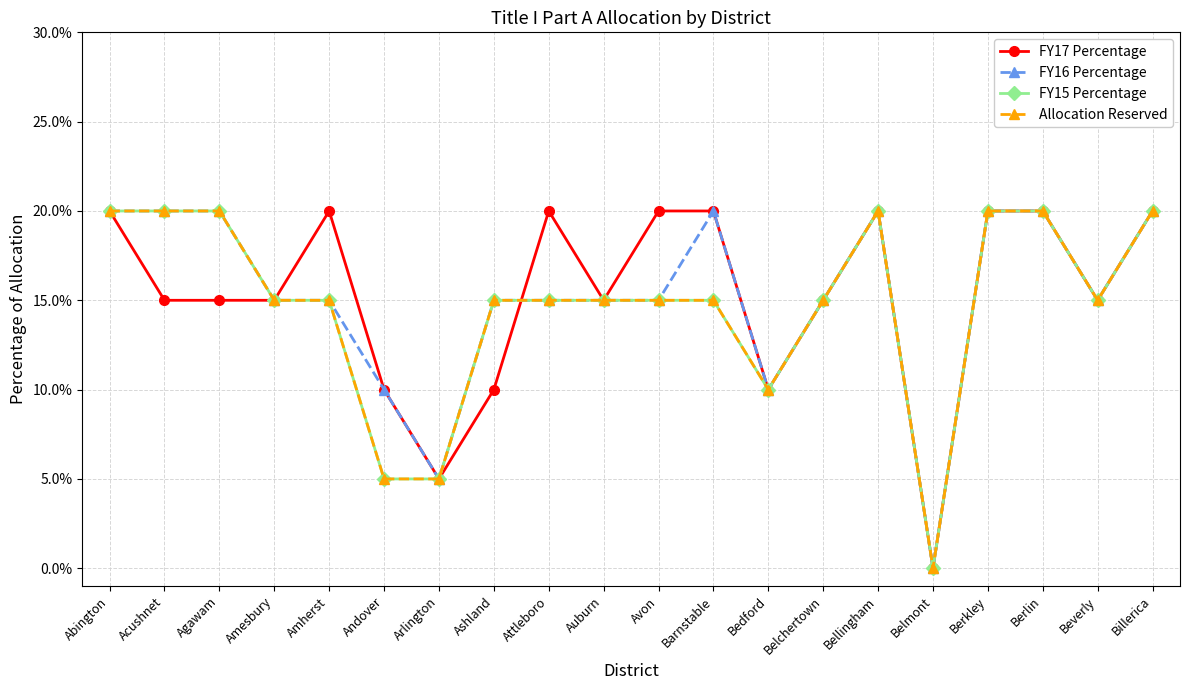

Is this an area chart (filled region under the line)?

No